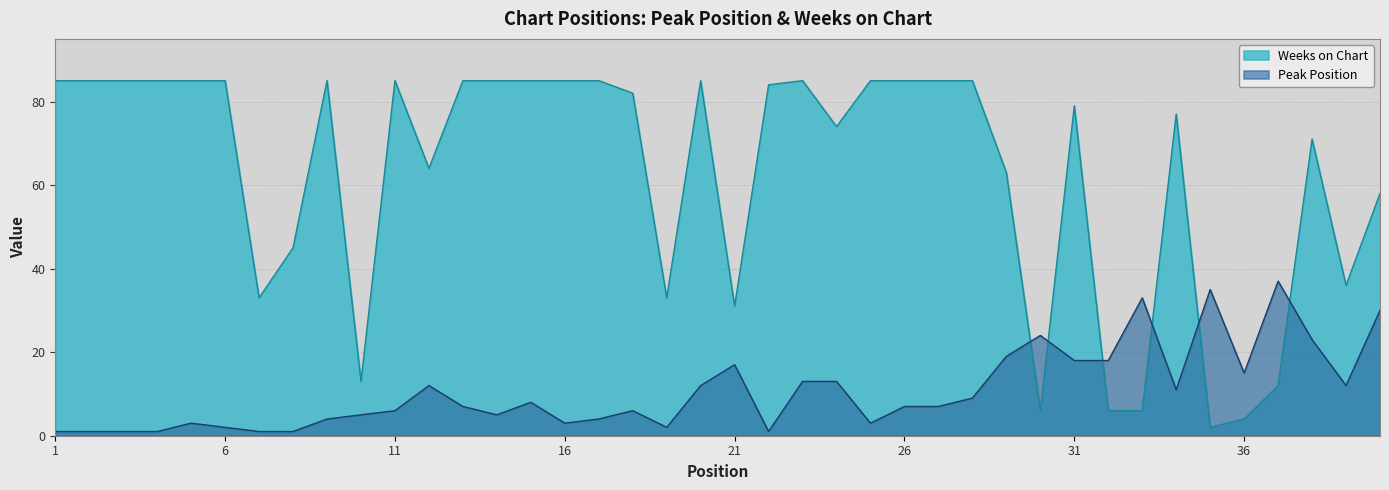

Reading left to right, what are all the values shown in this chart?

Peak Position: 1	1	1	1	3	2	1	1	4	5	6	12	7	5	8	3	4	6	2	12	17	1	13	13	3	7	7	9	19	24	18	18	33	11	35	15	37	23	12	30
Weeks on Chart: 85	85	85	85	85	85	33	45	85	13	85	64	85	85	85	85	85	82	33	85	31	84	85	74	85	85	85	85	63	6	79	6	6	77	2	4	12	71	36	58